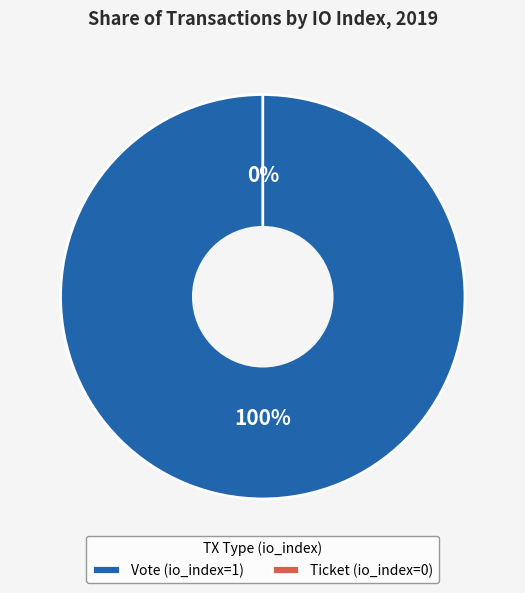

To the nearest percent, what is the combined percentage of Ticket (io_index=0) and Vote (io_index=1)?

100%